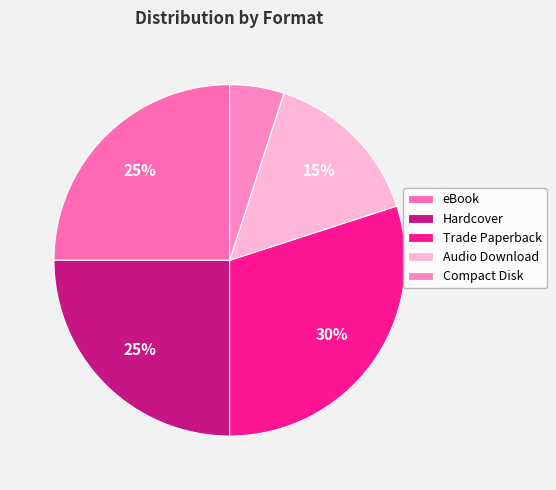

Is the sum of Hardcover and Trade Paperback greater than half?

Yes